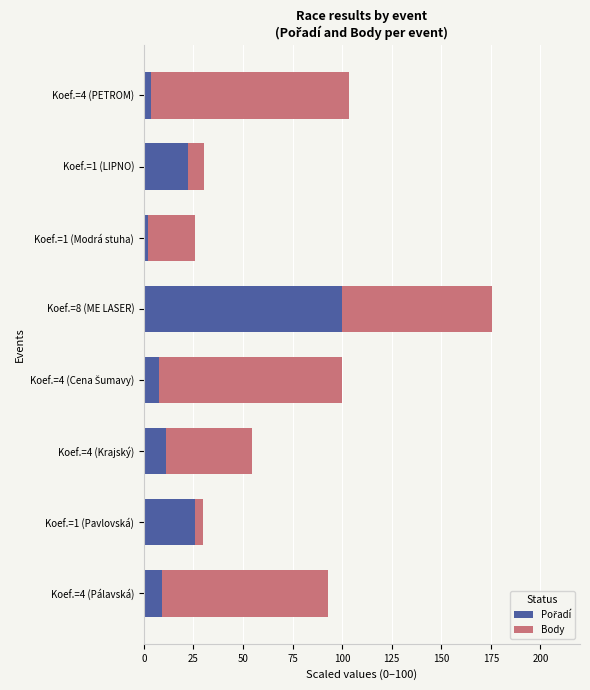

At which category is the sum across all series the highest?

Koef.=8 (ME LASER)